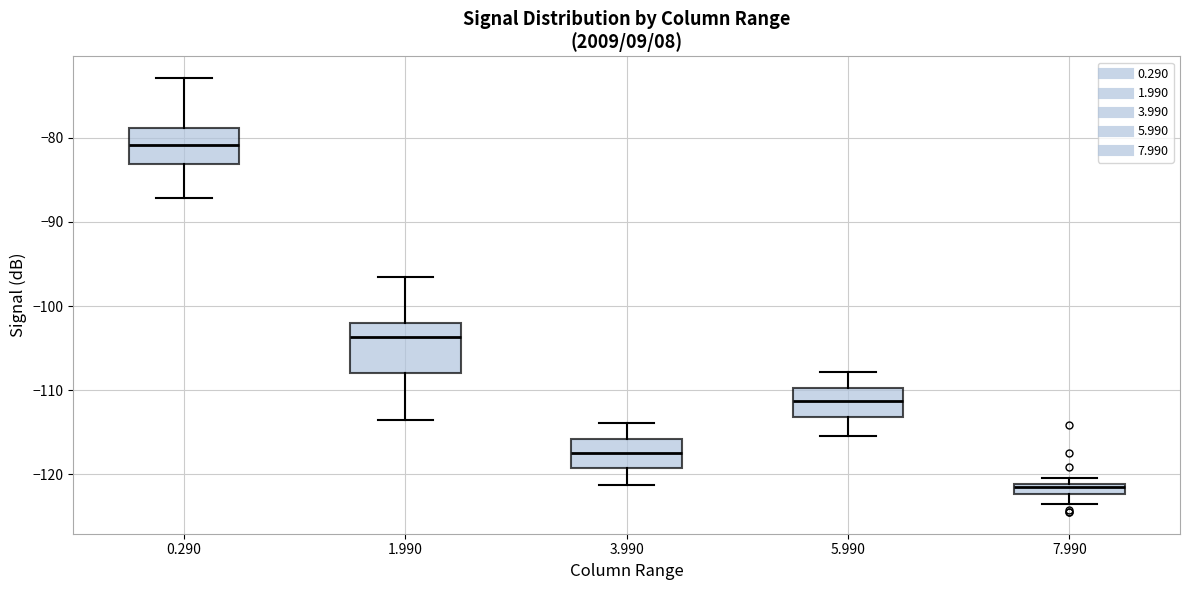

Which box has the highest median line?

0.290